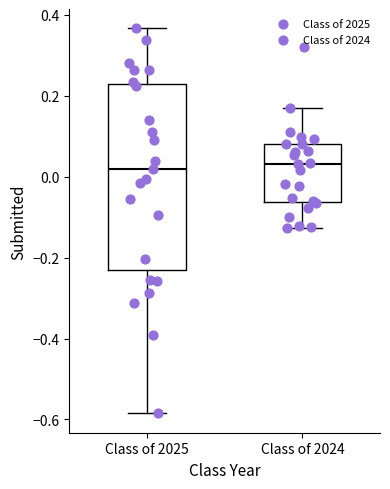

Comparing the boxes themselves (not the whiskers), which one is the tallest?

Class of 2025